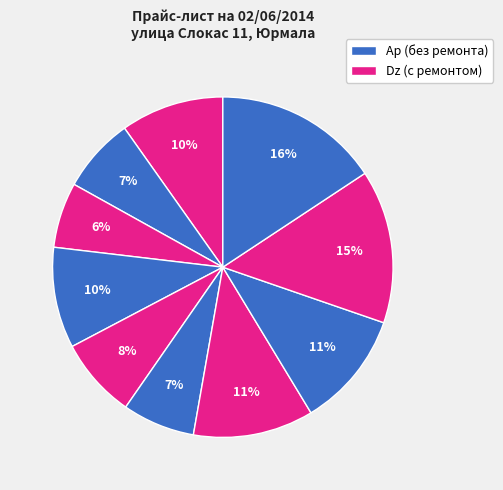

Count the number of slices in the pie.

10